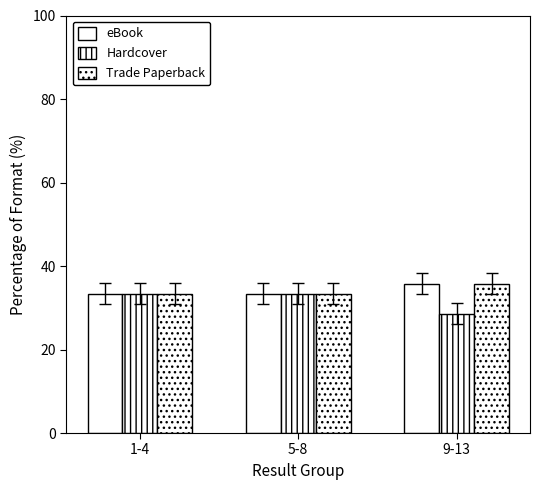

What is the label of the 1st bar from the right?

9-13